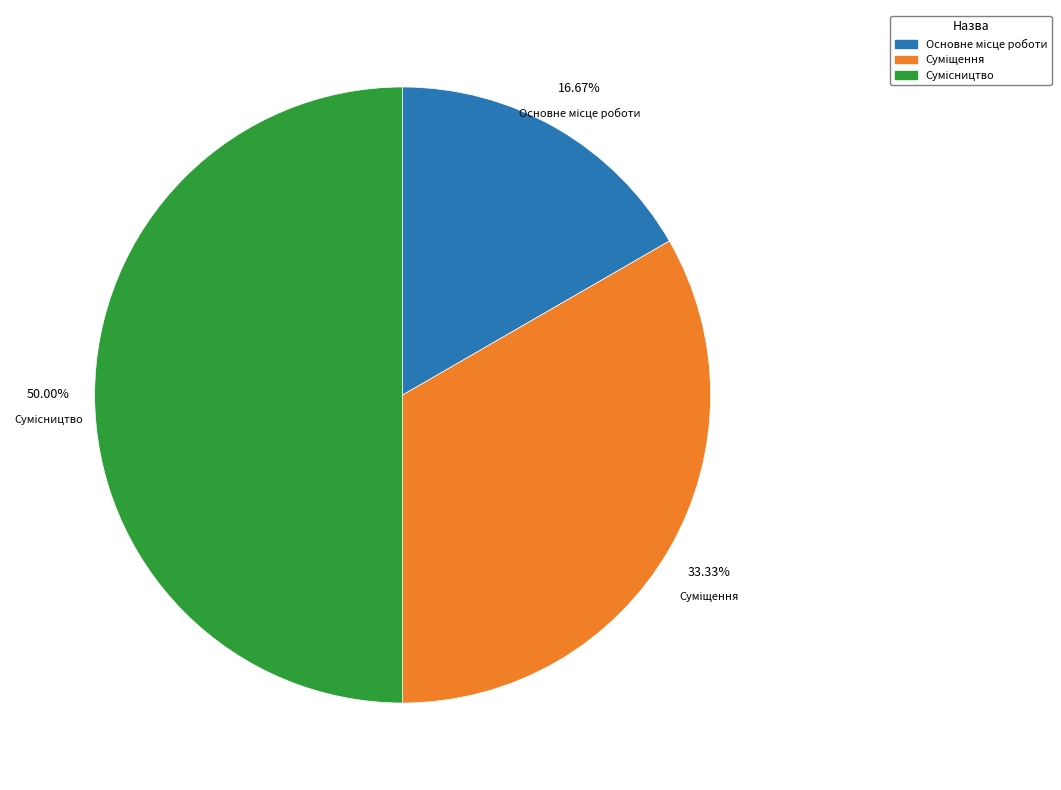

Is there a majority slice in this chart?

No